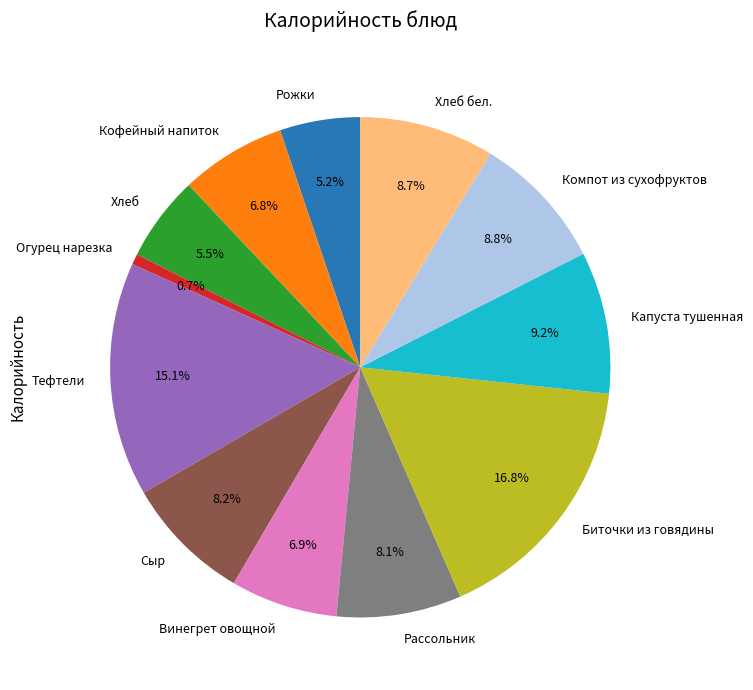

Between Рассольник and Винегрет овощной, which is larger?

Рассольник